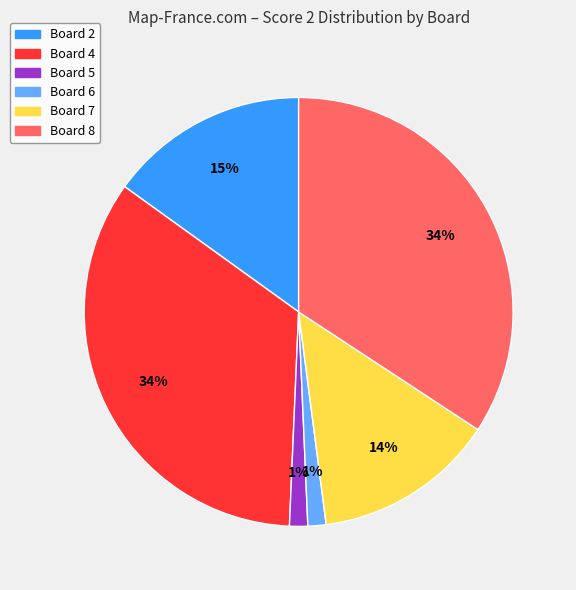

Is there any slice that represents more than half of the pie?

No